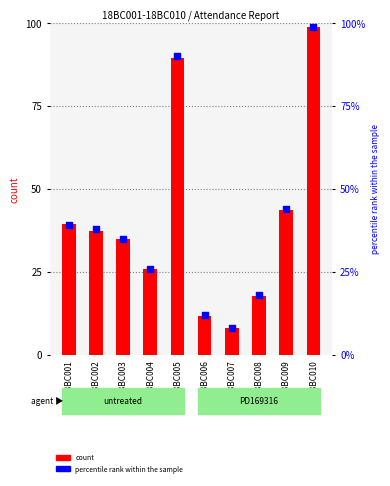

Between 18BC005 and 18BC007, which is larger?

18BC005